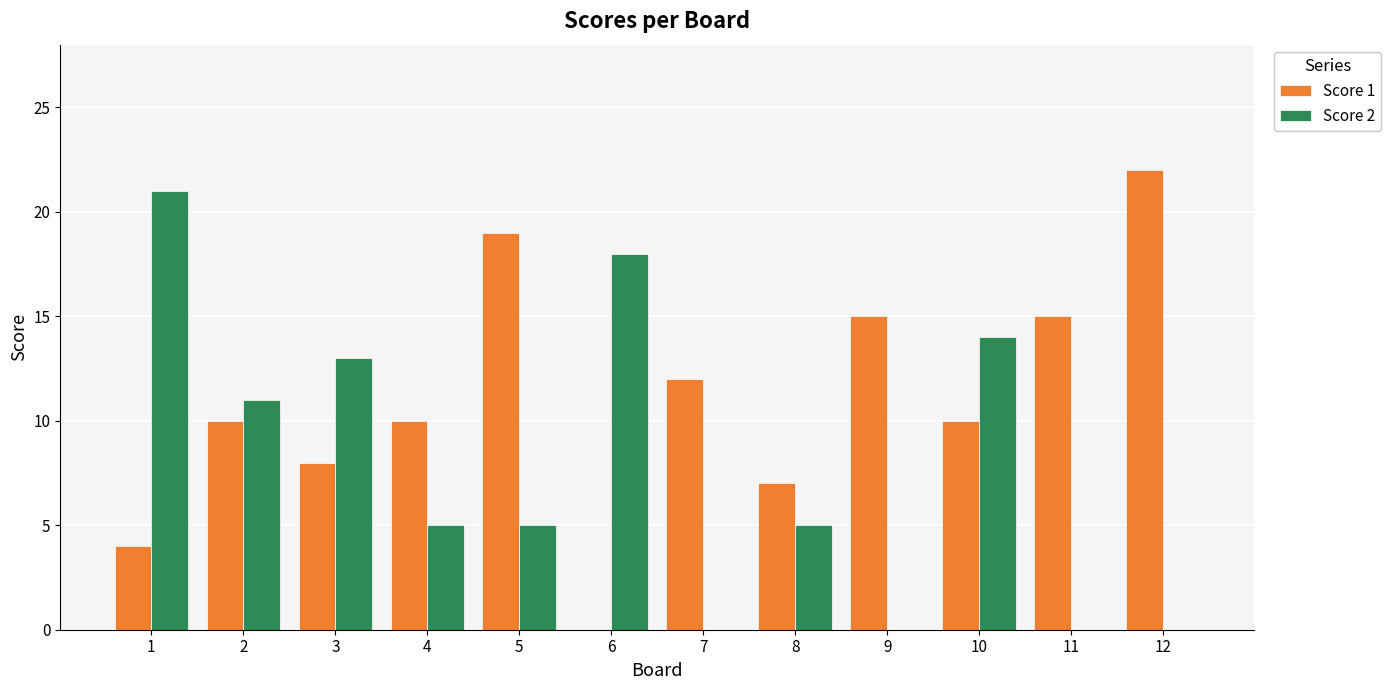

The Score 2 series shows 13 at 3. True or false?

True